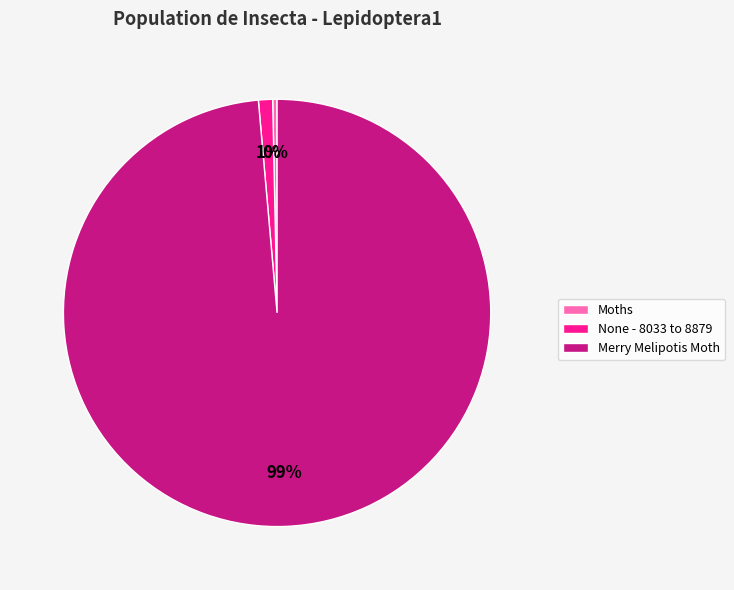

The Merry Melipotis Moth slice represents 99% of the pie. True or false?

True